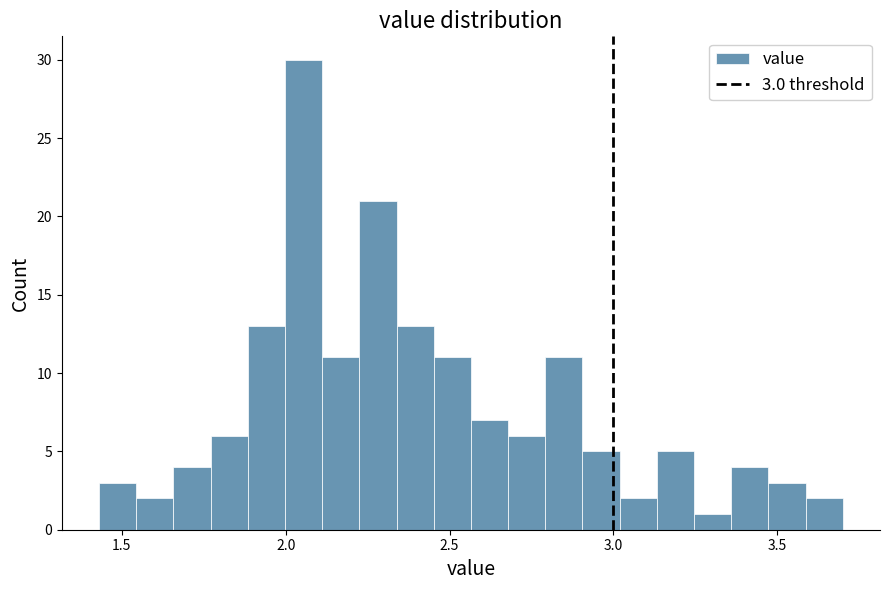

Around what value on the x-axis is the tallest bar? Give the approximate position of its centre, as read against the axis.

2.05